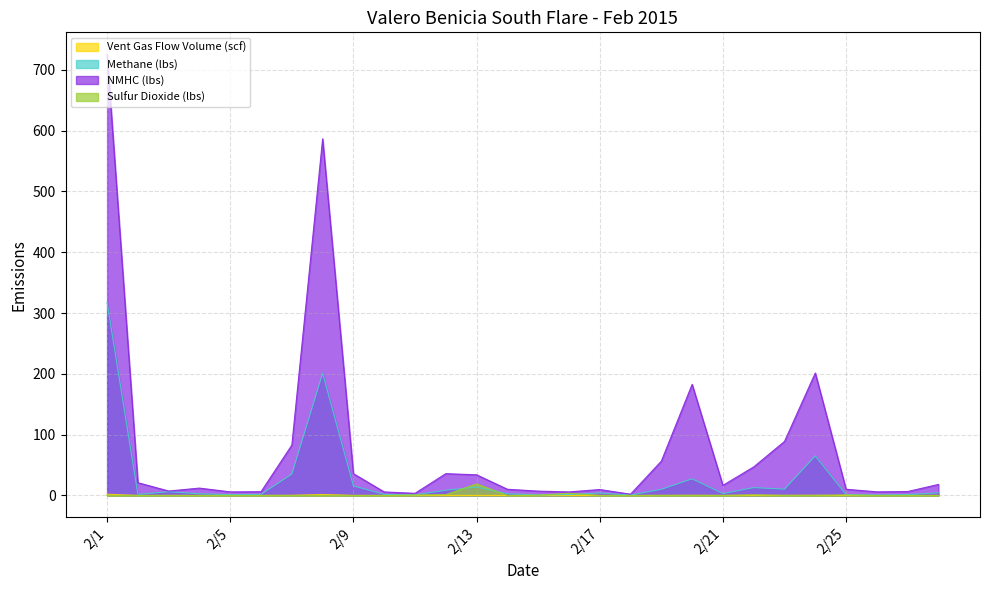

Does the chart have visible grid lines?

Yes